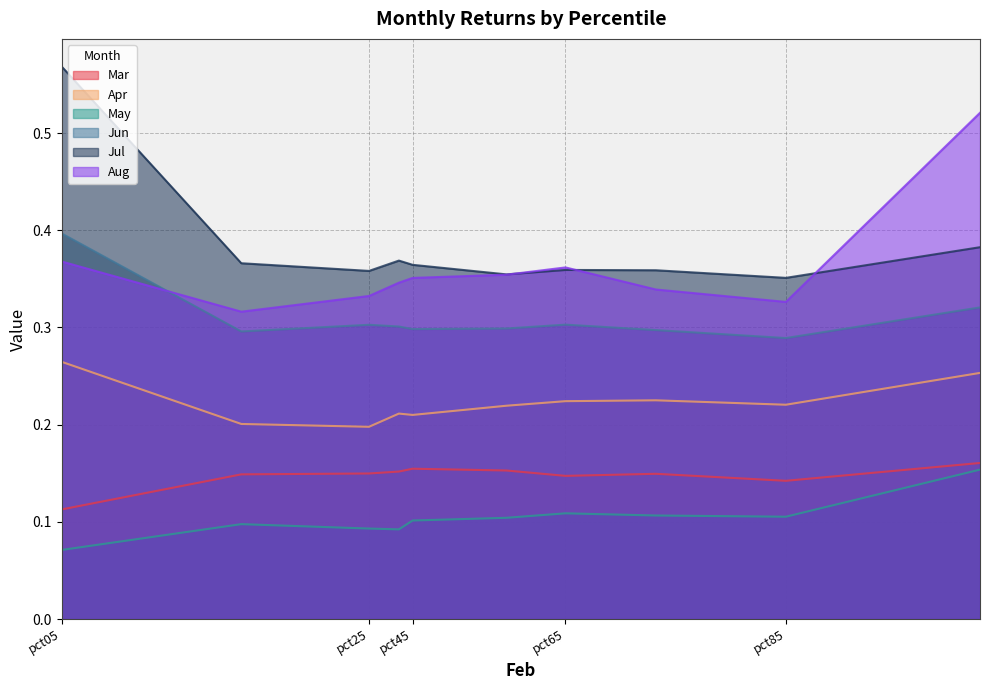

Is the value of Jul at pct25 greater than the value of Aug at pct35?

Yes